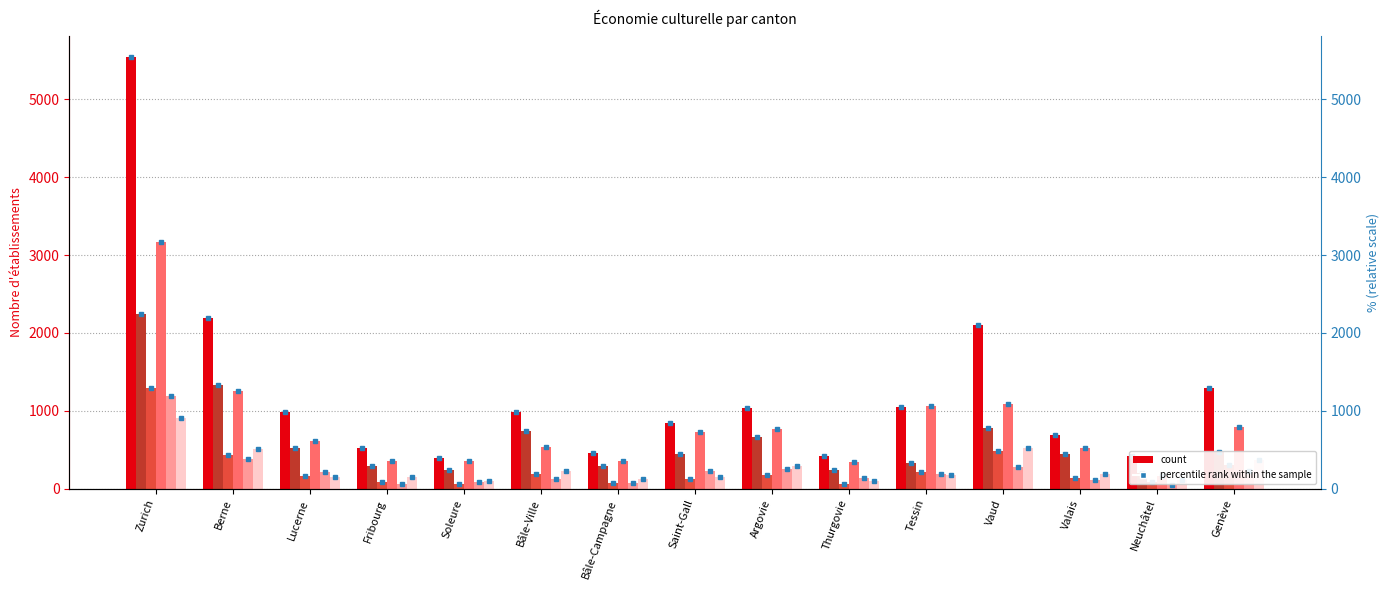

How many values in the Arts scéniques series exceed 193?

7